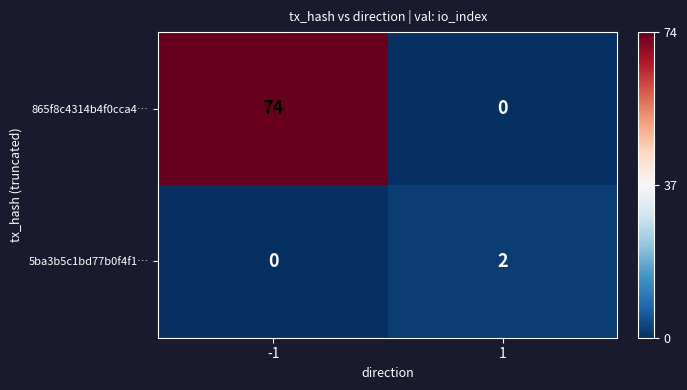

What is the highest value of the 865f8c4314b4f0cca4… series?

74